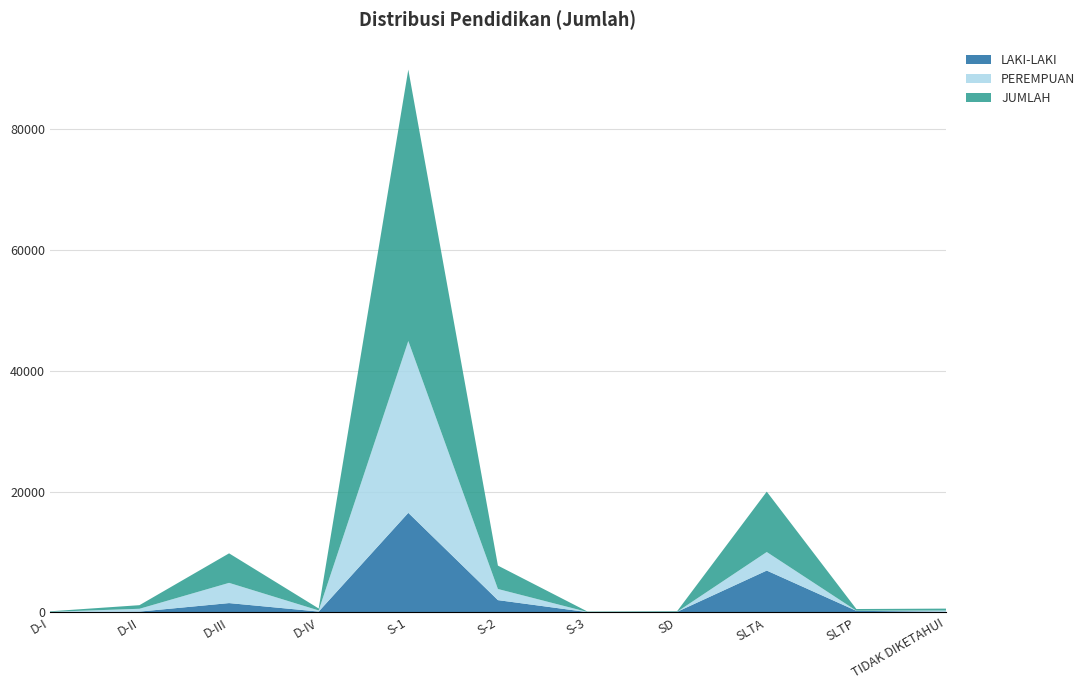

Reading right to left, what are all the values shown in this chart?

LAKI-LAKI: TIDAK DIKETAHUI=108	SLTP=256	SLTA=6920	SD=94	S-3=41	S-2=2029	S-1=16472	D-IV=134	D-III=1538	D-II=128	D-I=25
PEREMPUAN: TIDAK DIKETAHUI=204	SLTP=22	SLTA=3070	SD=7	S-3=26	S-2=1842	S-1=28435	D-IV=188	D-III=3347	D-II=468	D-I=63
JUMLAH: TIDAK DIKETAHUI=312	SLTP=278	SLTA=9990	SD=101	S-3=67	S-2=3871	S-1=44907	D-IV=322	D-III=4885	D-II=596	D-I=88